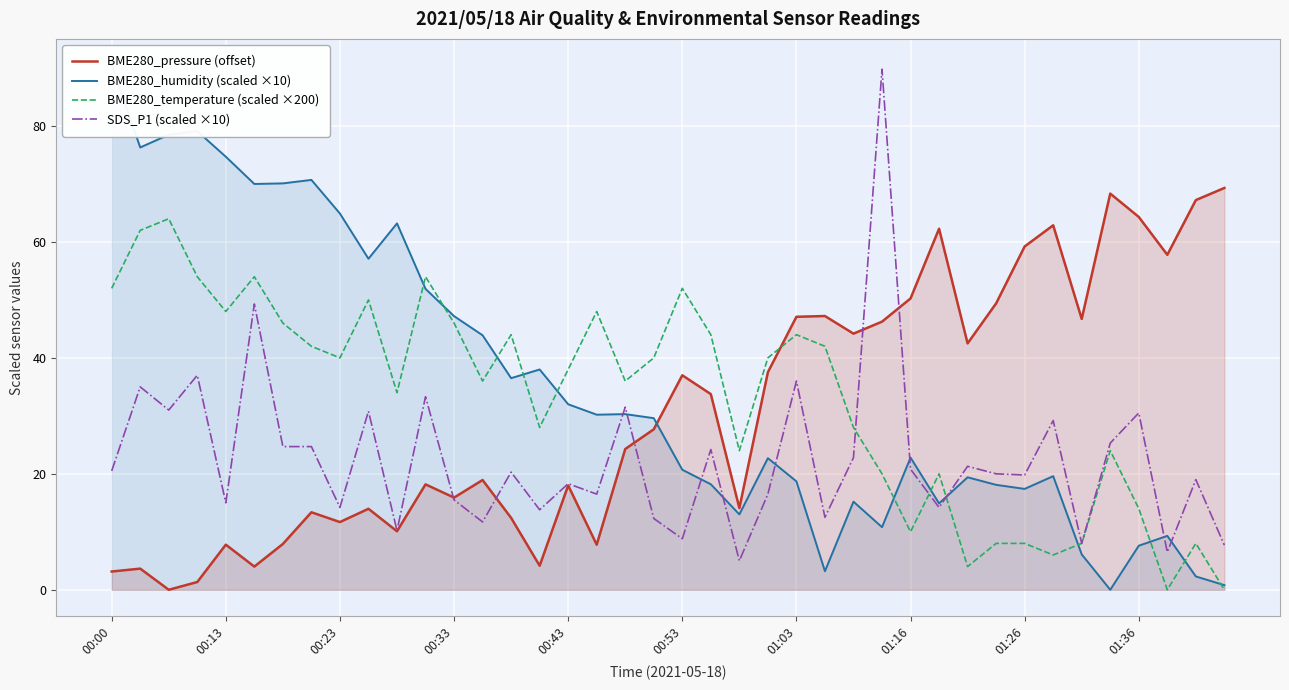

The value of SDS_P1 (scaled ×10) at 00:23 is 19.1. True or false?

False